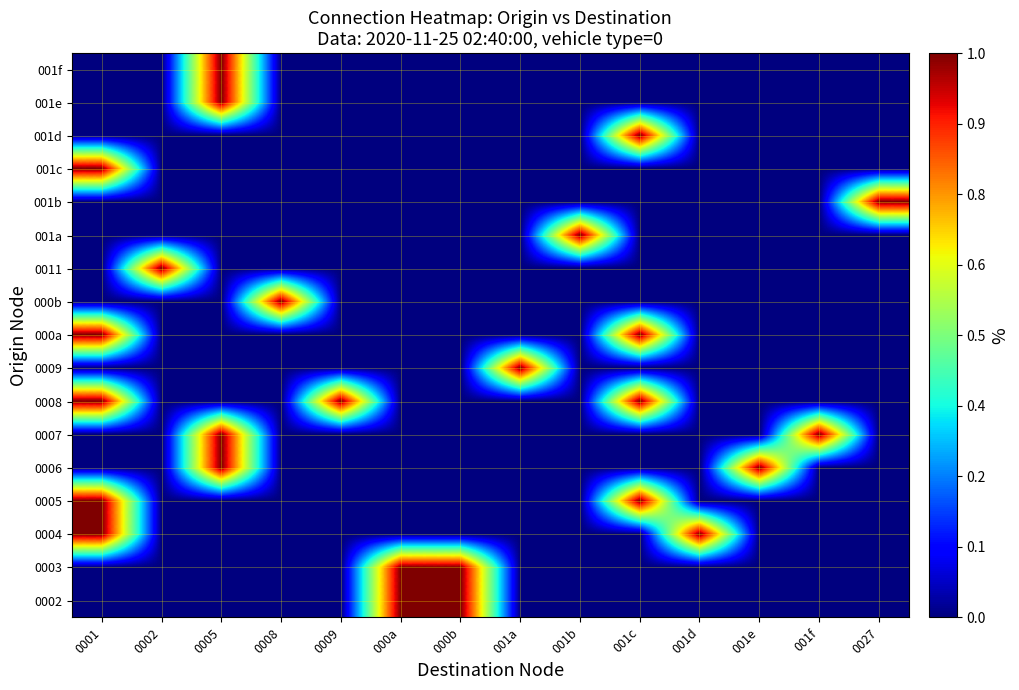

Count the number of data series in this chart.

17